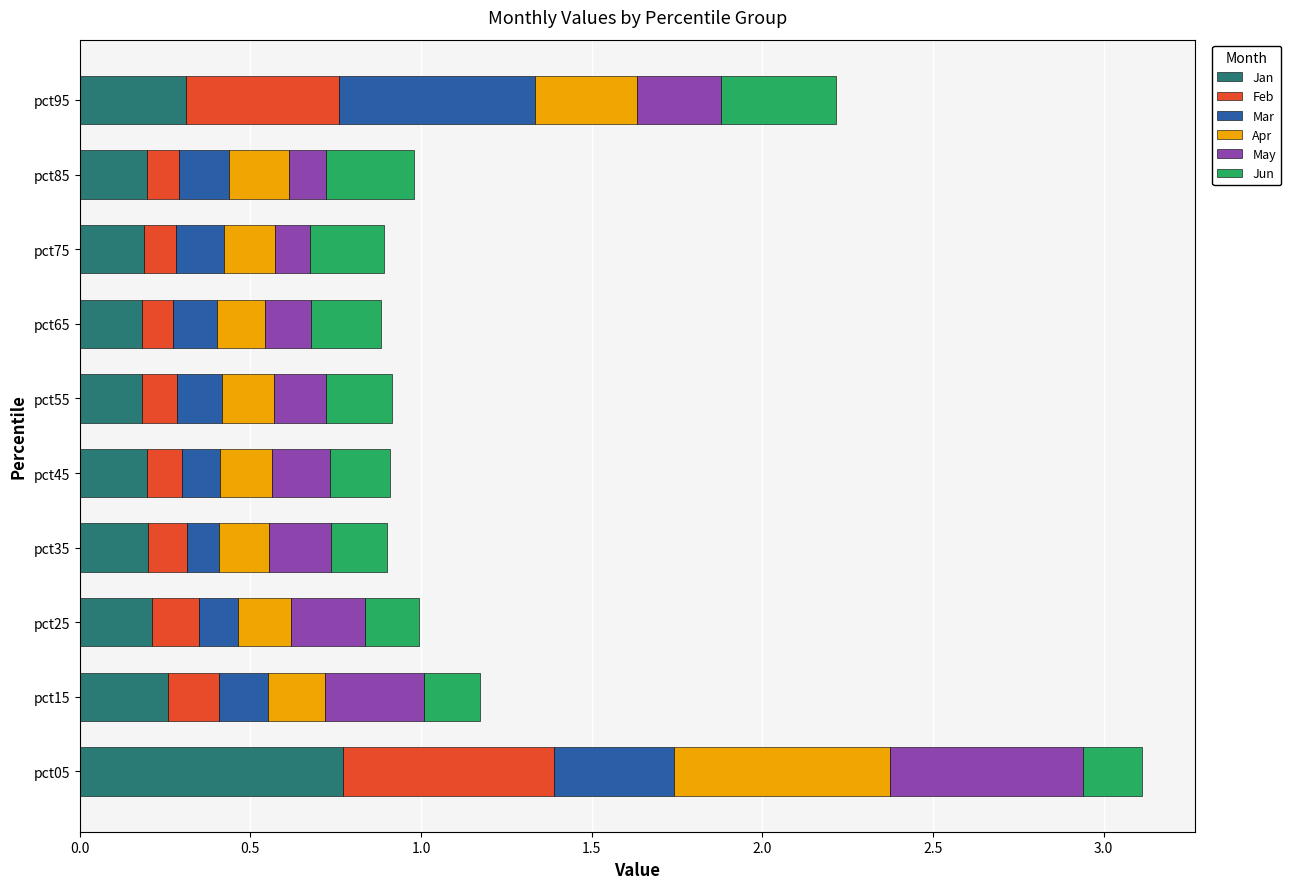

What is the sum of the Jan values at pct95 and pct75?

0.5